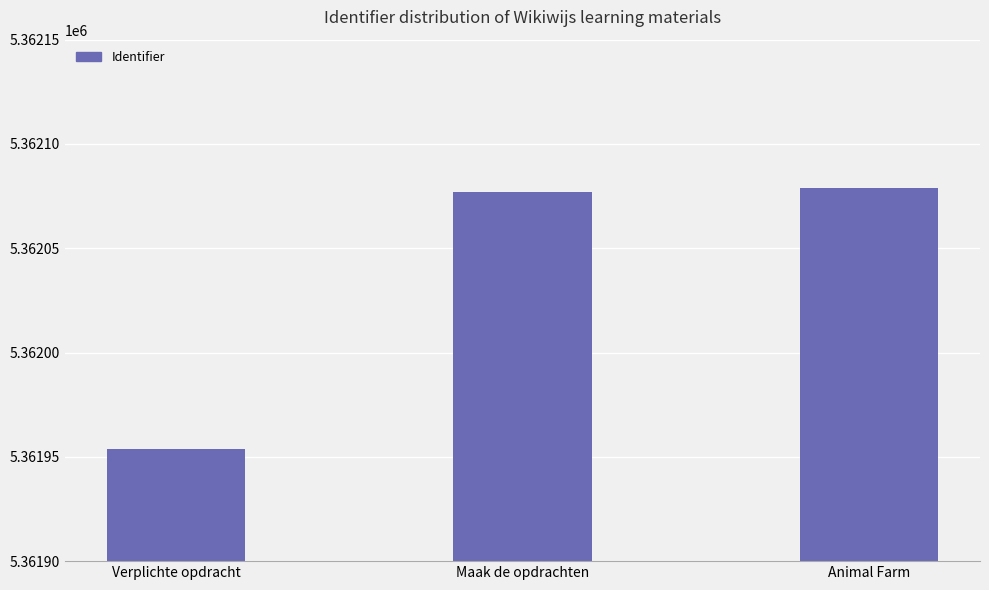

What is the smallest value displayed?

5361954